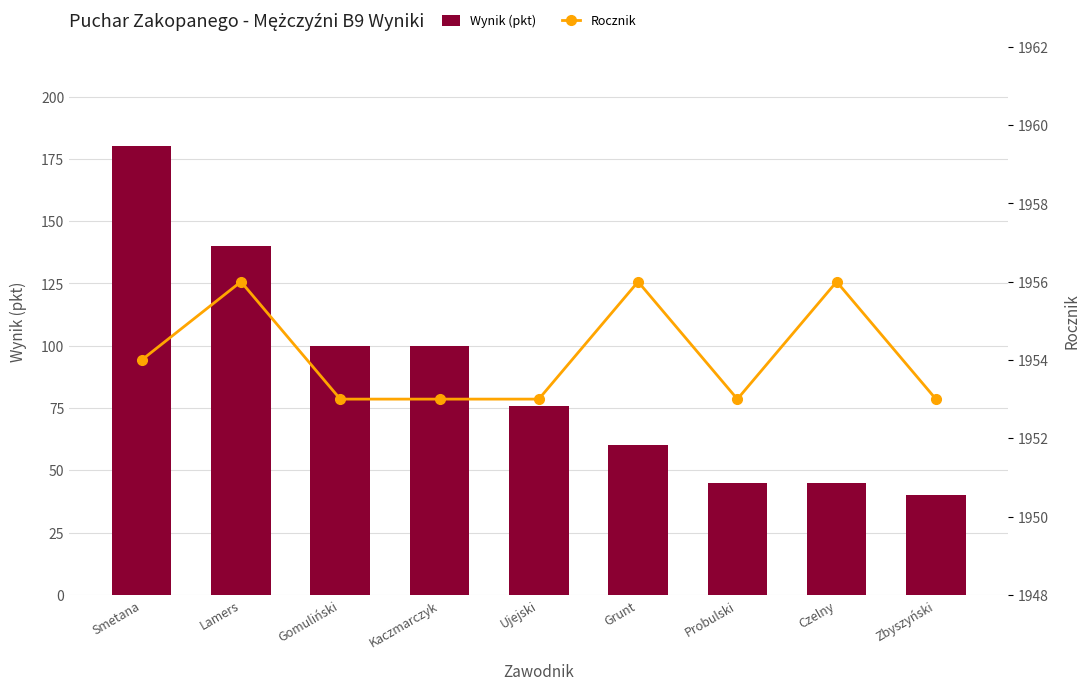

The value of Wynik (pkt) at Smetana is 180. True or false?

True